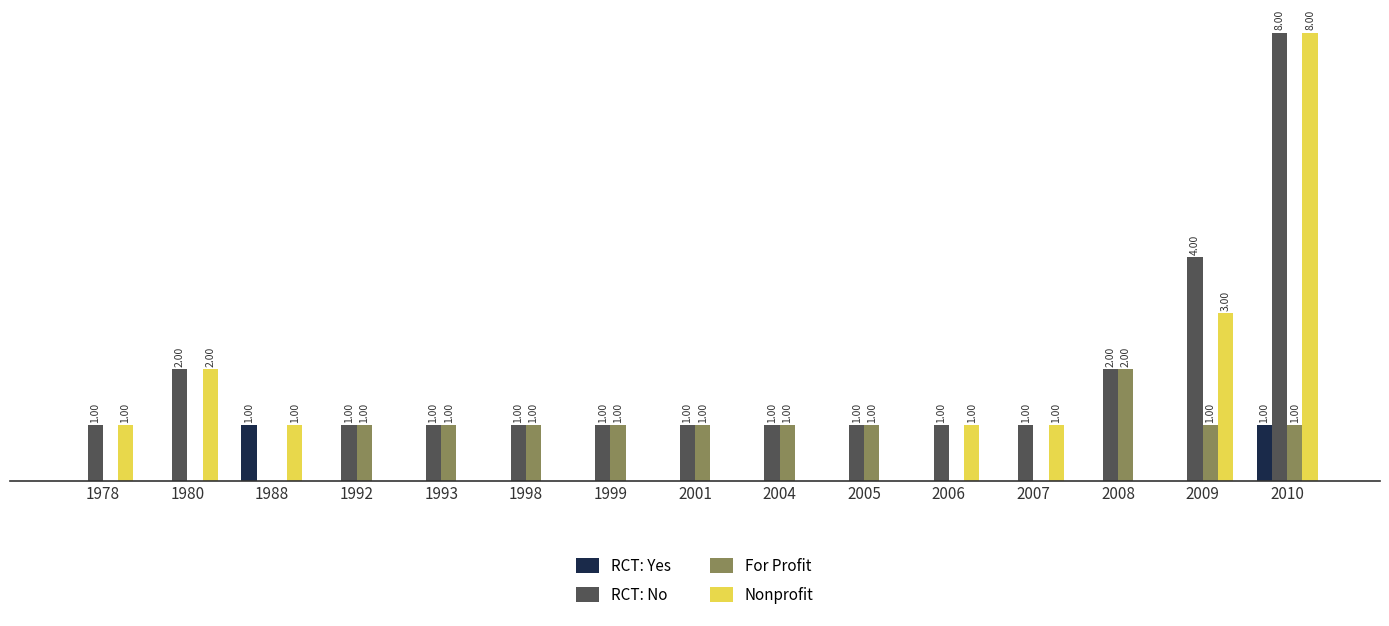

Which series has the largest total across all categories?

RCT: No